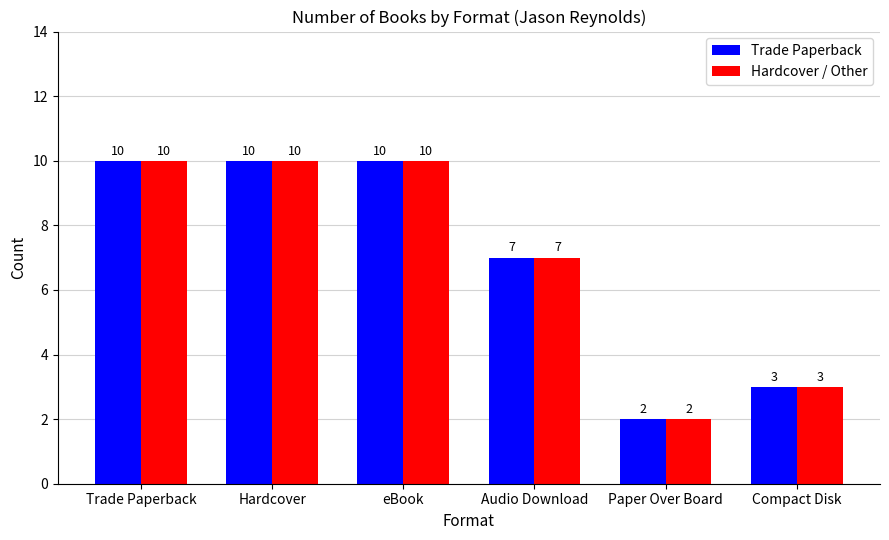

How many series are shown in this chart?

2